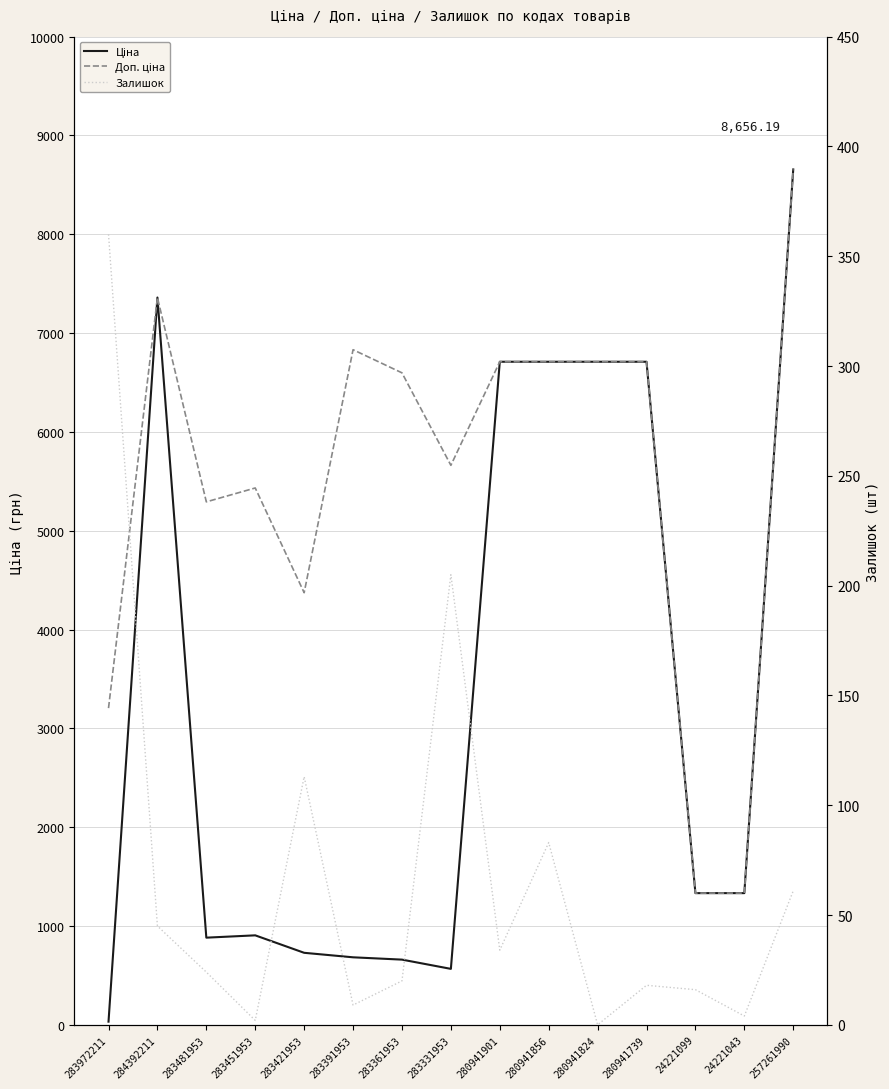

Which series has the largest range (max minus min)?

Ціна